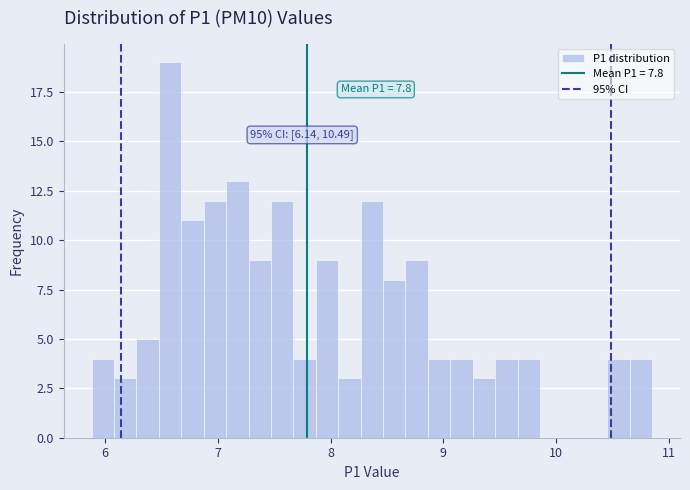

Read against the x-axis, roughly where is the centre of the tallest bar?

6.6